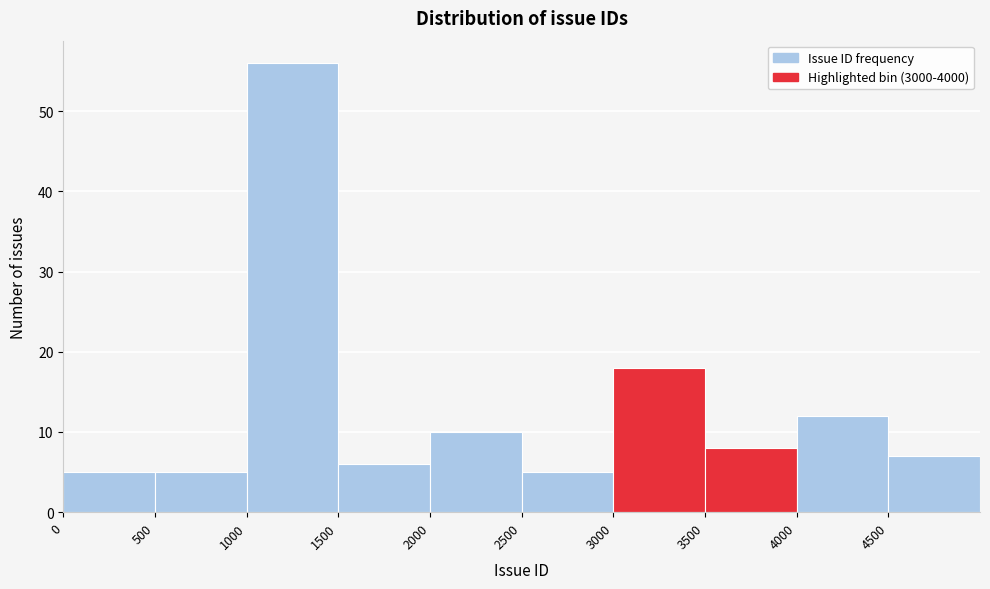

What is the height of the bar covering 4000 to 4500 on the x-axis? The values are not printed on the chart, so give them approximately, as read against the axis.

12